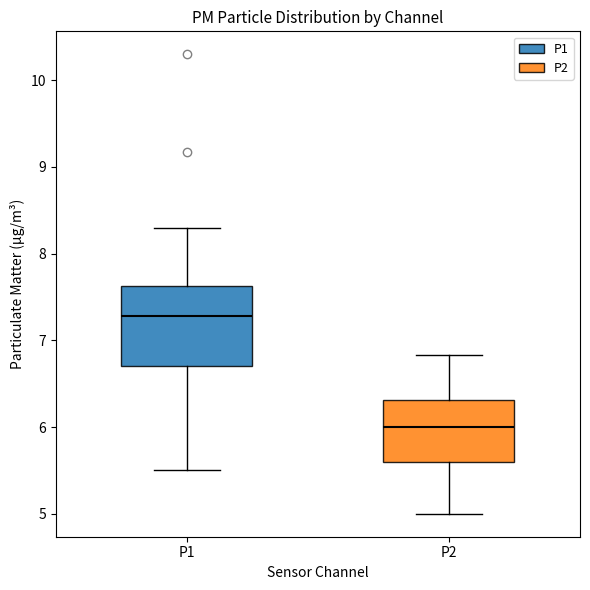

Where is the upper edge of the box for P1 on the y-axis? The values are not printed on the chart, so give them approximately, as read against the axis.

7.6